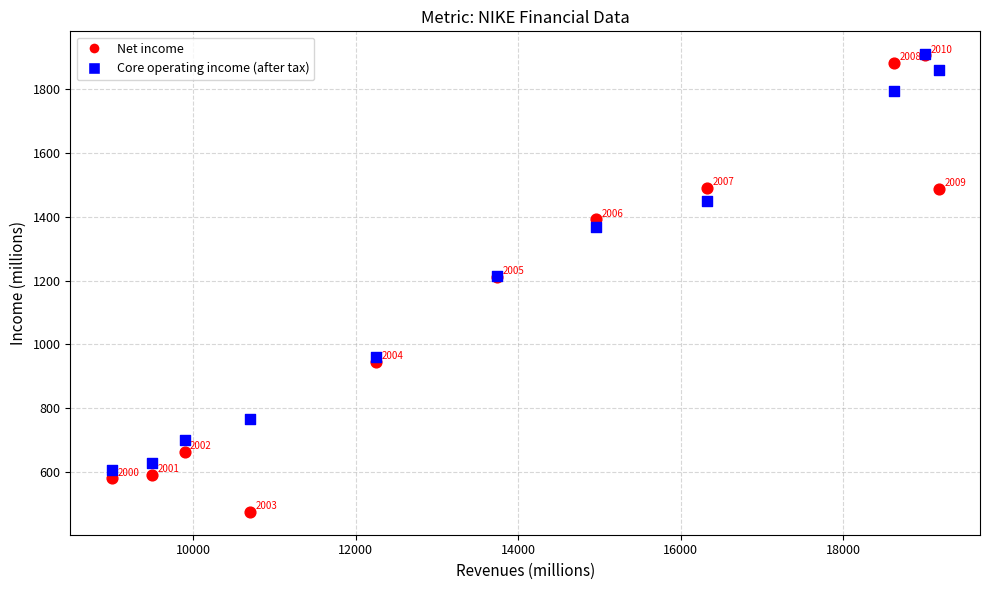

Across all series, what Y value is closest to 1192?

1211.6